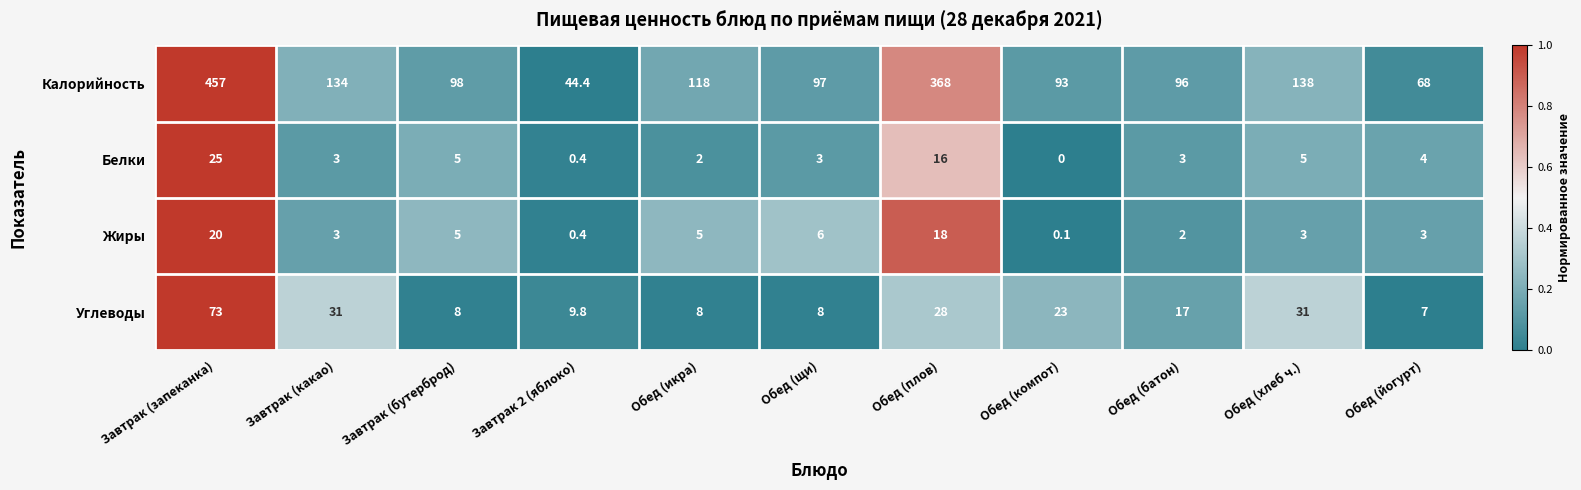

True or false: Углеводы has a value of 3.2 at Завтрак (бутерброд).

False